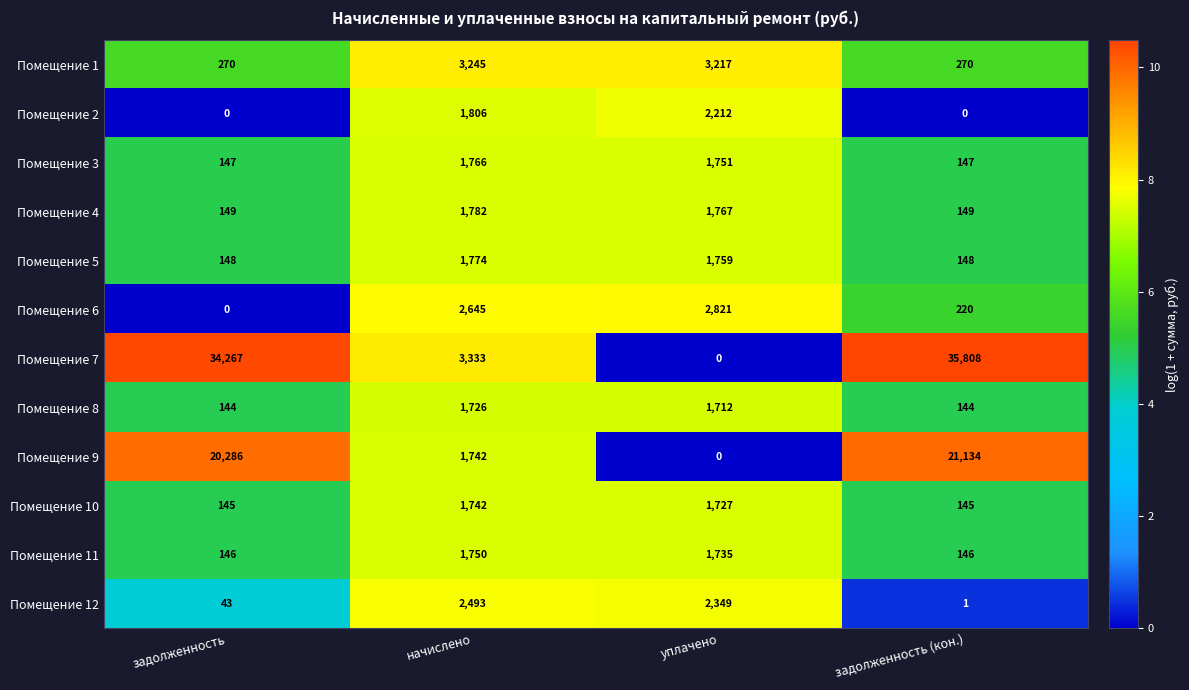

Rank the series at задолженность (кон.) from lowest to highest value.

Помещение 2, Помещение 12, Помещение 8, Помещение 10, Помещение 11, Помещение 3, Помещение 5, Помещение 4, Помещение 6, Помещение 1, Помещение 9, Помещение 7